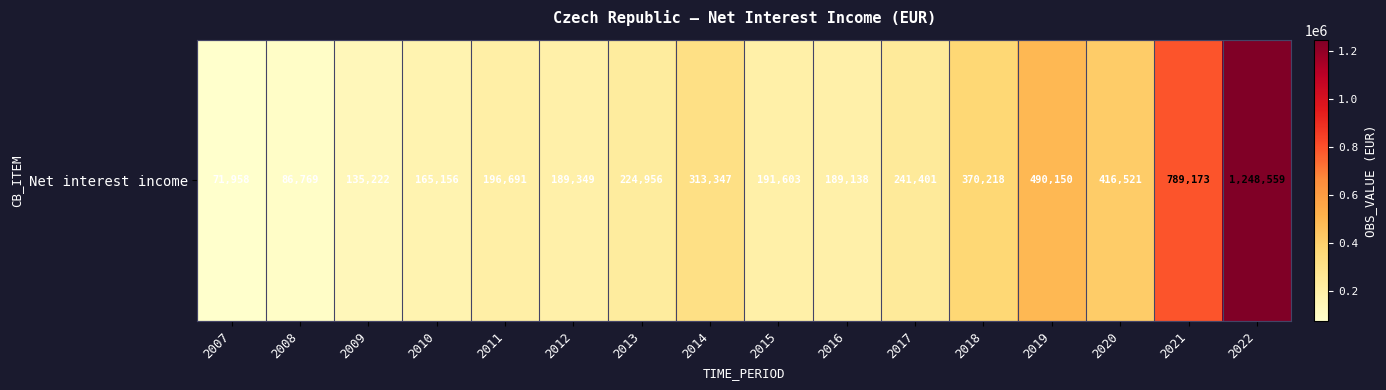

What is the difference between the second highest and minimum values?

717215